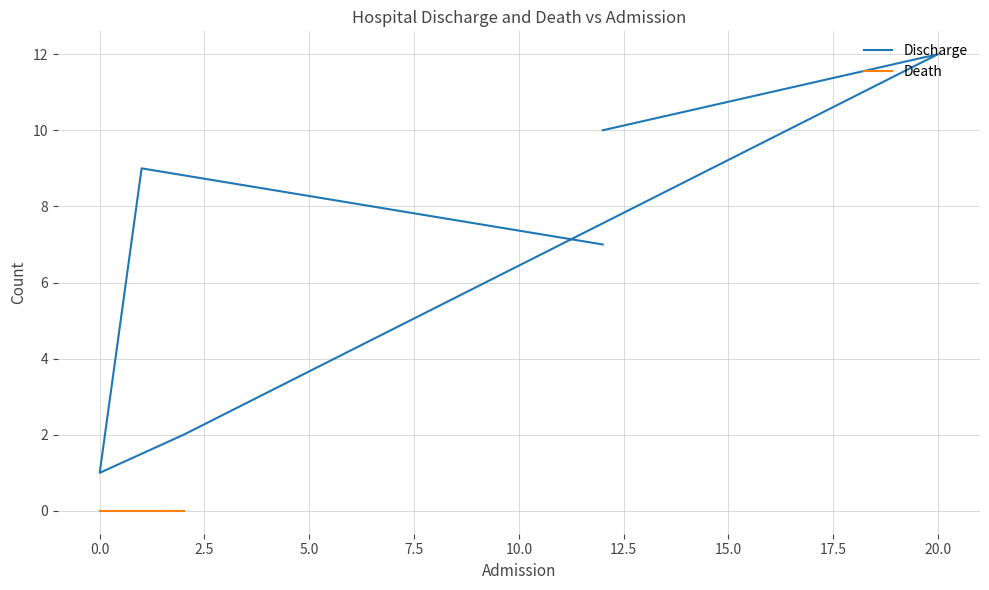

True or false: Discharge has a value of 1.3 at 2.5.

False